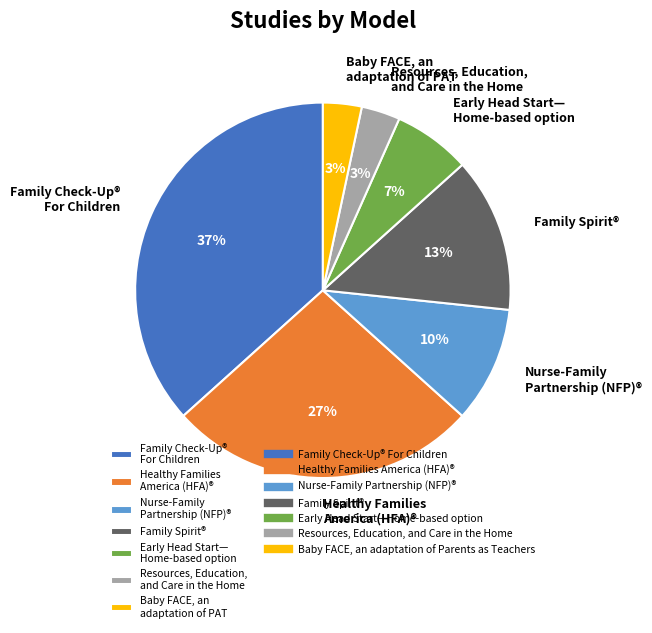

Approximately how many times larger is the value at Baby FACE, an adaptation of PAT compared to Nurse-Family Partnership (NFP)®?

0.3